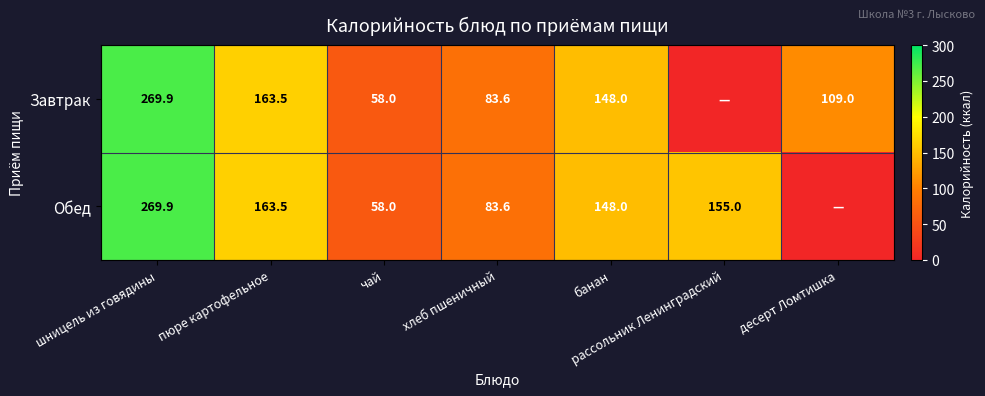

Is it true that Обед equals 133.8 at хлеб пшеничный?

False